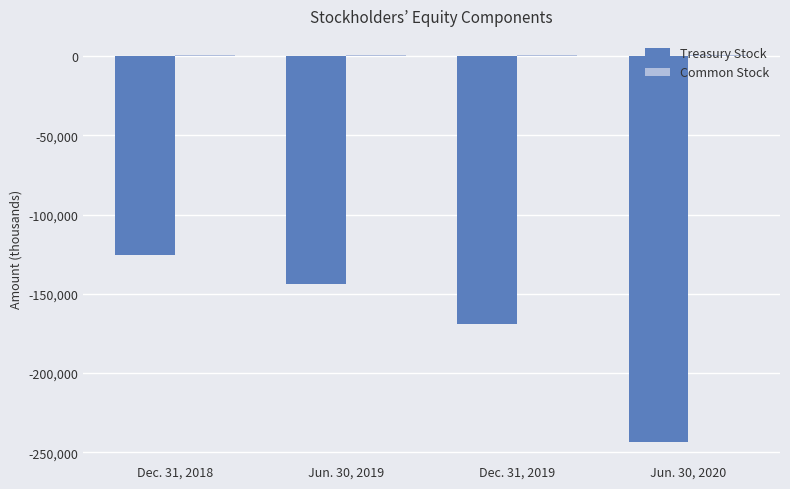

What is the maximum value for Treasury Stock?

-125452